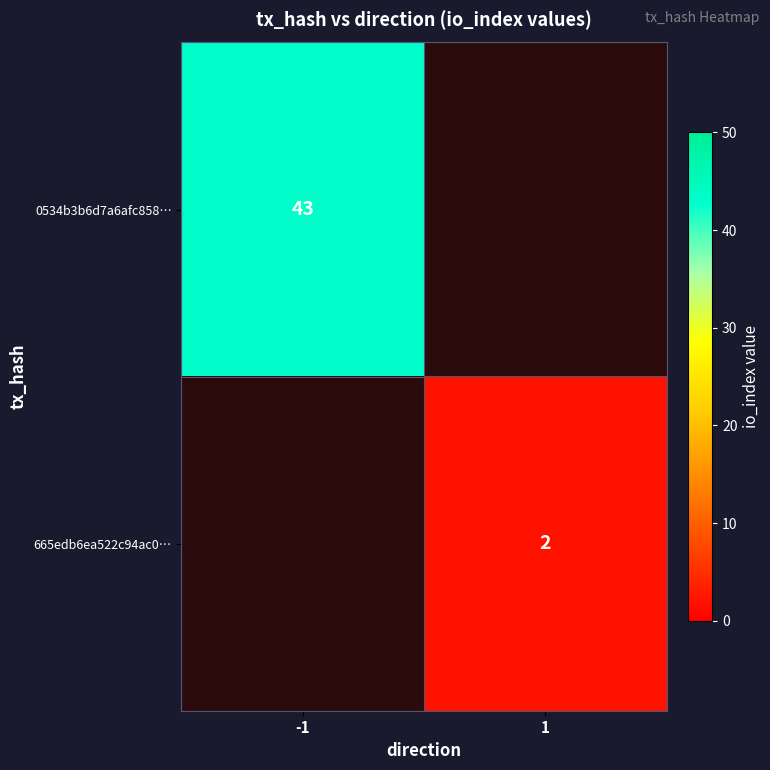

The 0534b3b6d7a6afc858… series shows 21 at -1. True or false?

False